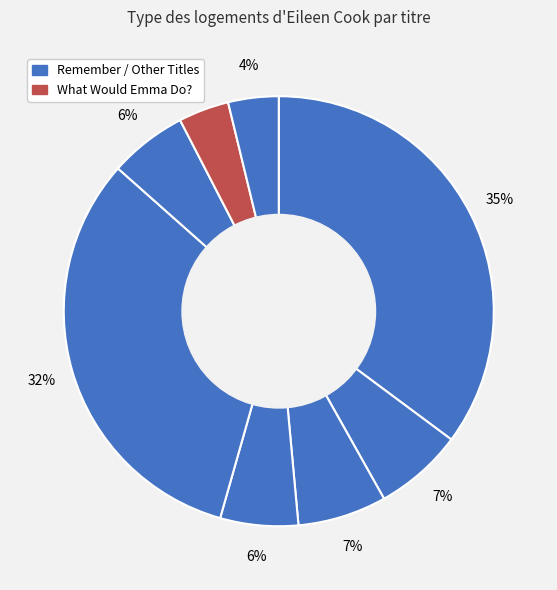

Count the number of slices in the pie.

8